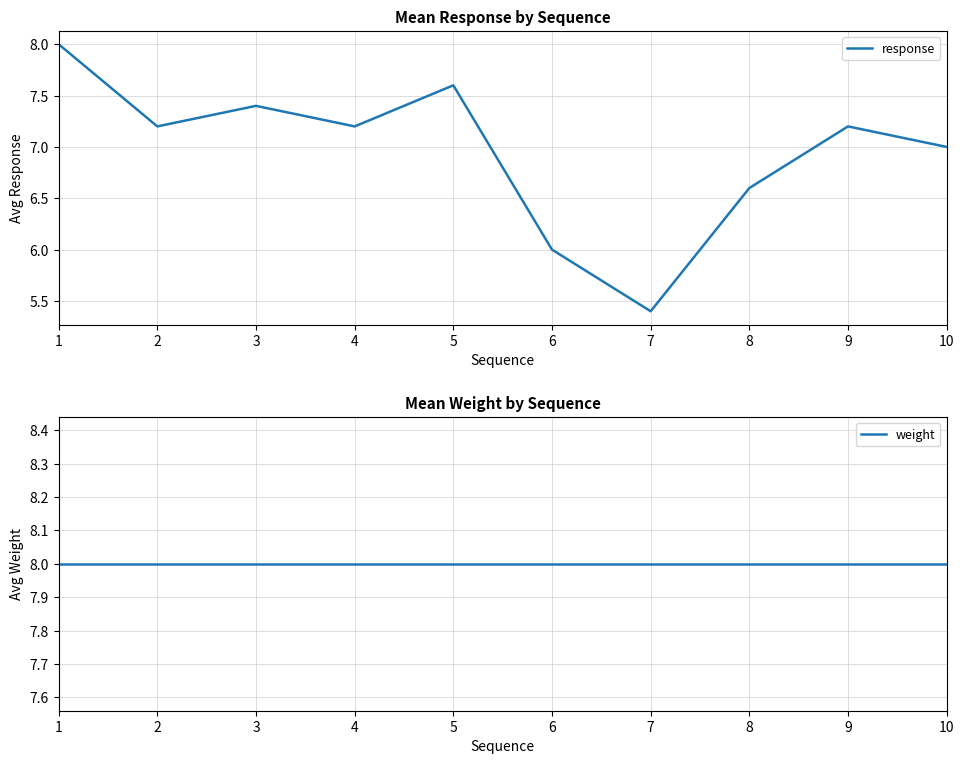

Is this an area chart (filled region under the line)?

No